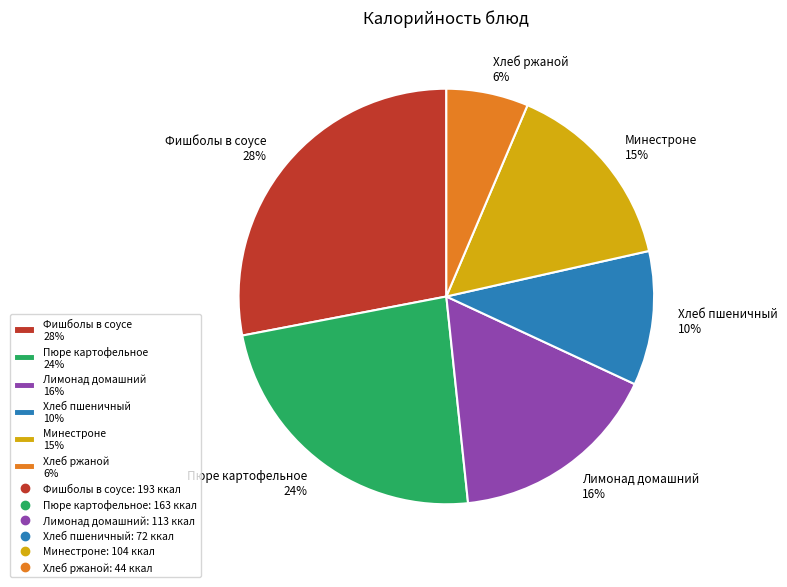

What is the largest slice in the pie chart?

Фишболы в соусе